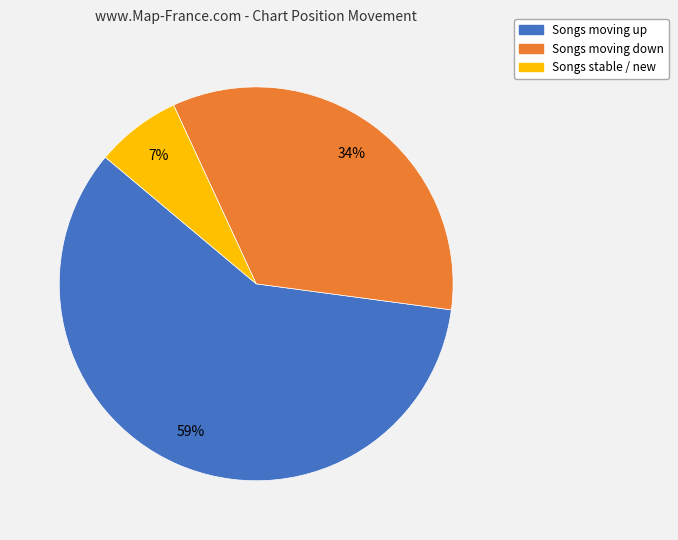

To the nearest percent, what is the average slice percentage?

33%